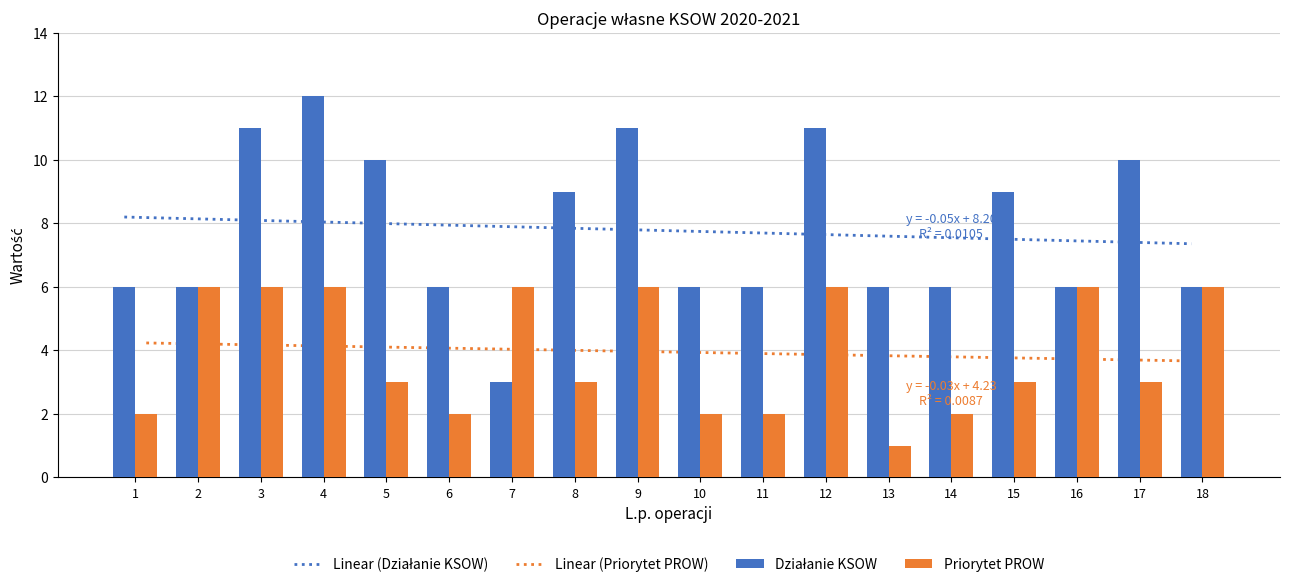

At how many categories does at least one series exceed 1?

18